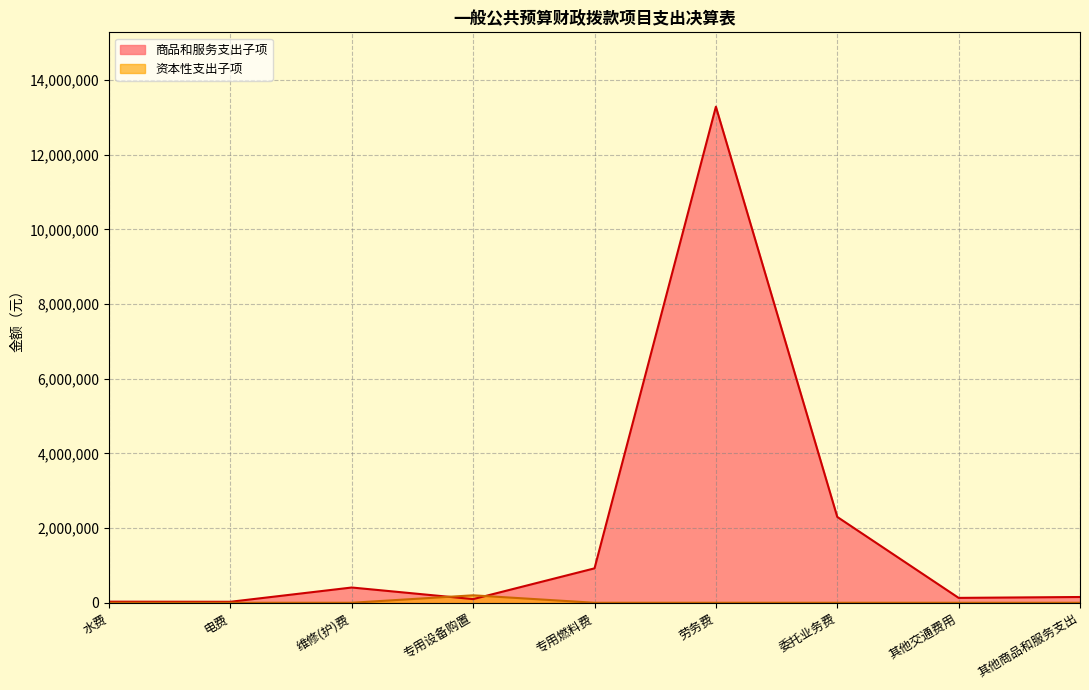

In 商品和服务支出子项, how many points are higher than both neighbors (excluding endpoints)?

2